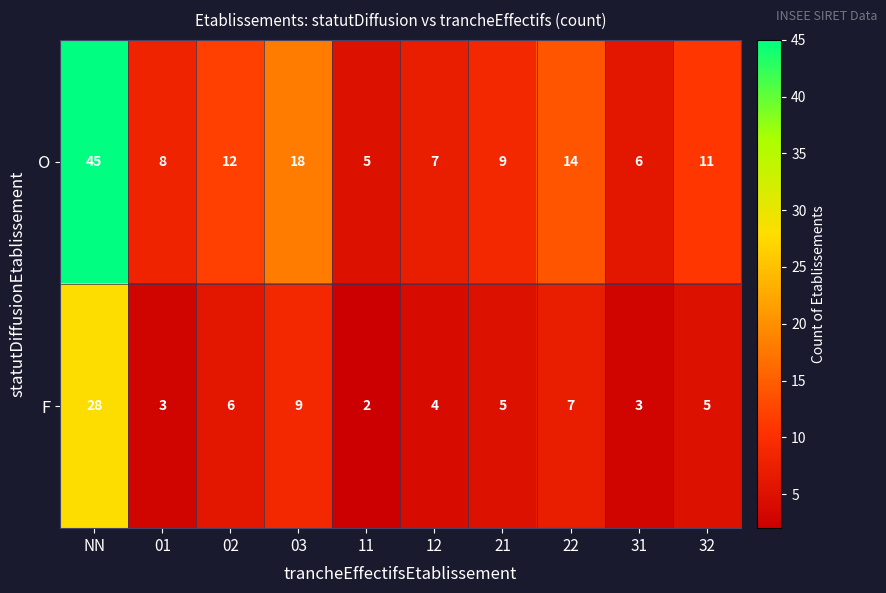

What is the difference between the highest and lowest values at 31?

3